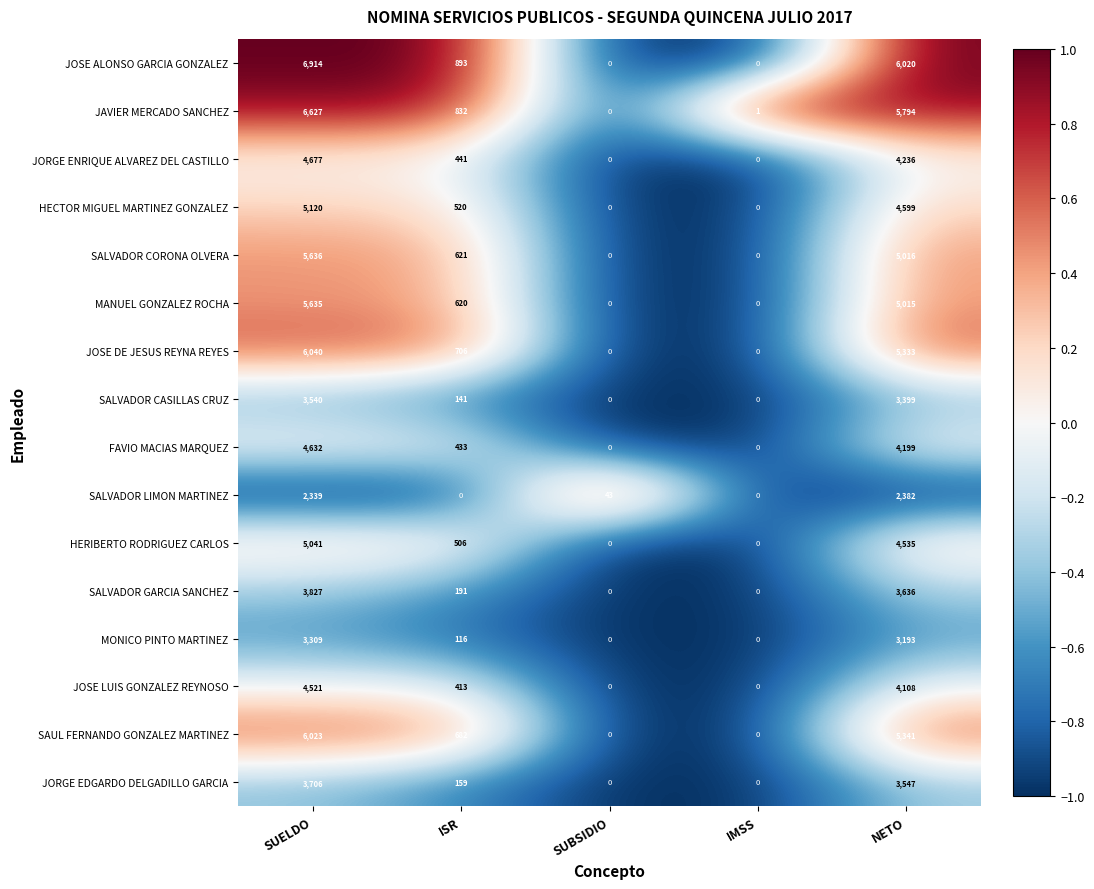

The value of FAVIO MACIAS MARQUEZ at NETO is 4199. True or false?

True